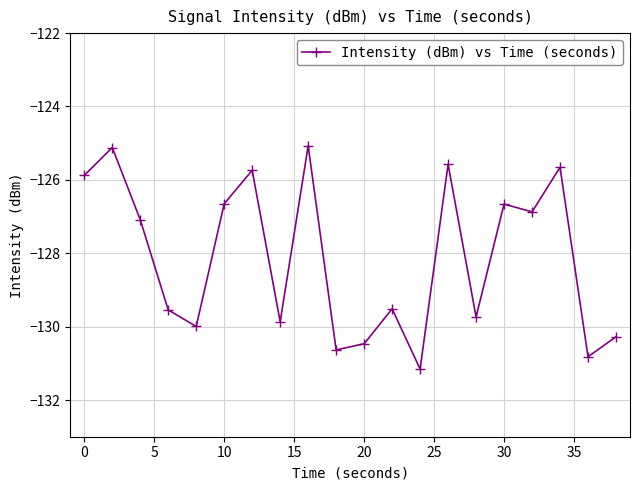

True or false: the data has more than 2 interior local peaks.

True